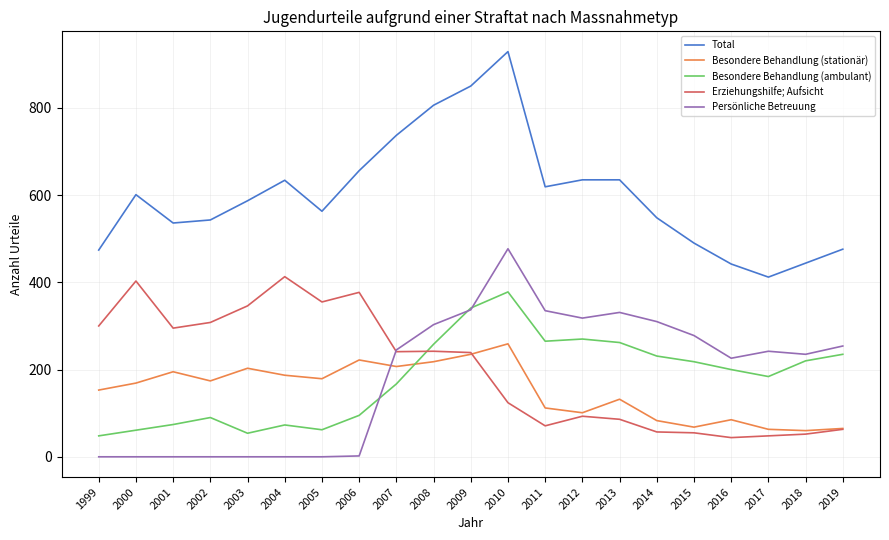

In Besondere Behandlung (ambulant), how many points are higher than both neighbors (excluding endpoints)?

4